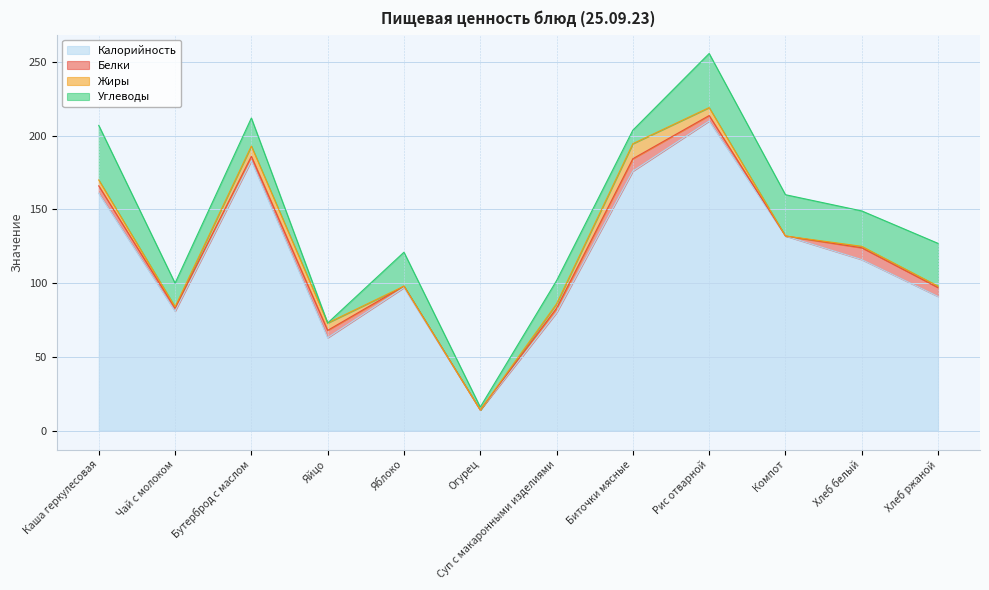

Reading left to right, list all the values displayed in this chart.

Калорийность: 161.0	81.0	183.0	63.0	97.0	14.0	80.0	176.0	210.0	132.0	116.0	91.0
Белки: 5.0	2.0	3.0	5.0	1.0	0.0	3.0	8.4	3.7	0.0	8.0	6.0
Жиры: 4.0	1.0	7.0	5.0	0.0	0.0	3.0	10.2	5.4	0.0	1.0	1.0
Углеводы: 37.0	16.0	19.0	0.0	23.0	2.0	15.7	9.2	36.7	28.0	24.0	29.0